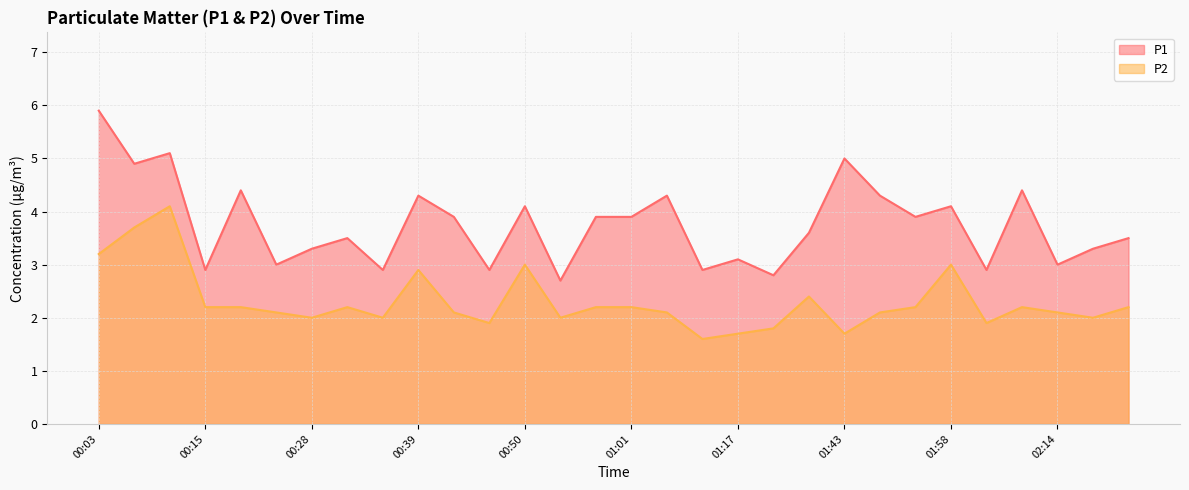

What is the total value across all series at 02:08?

6.6